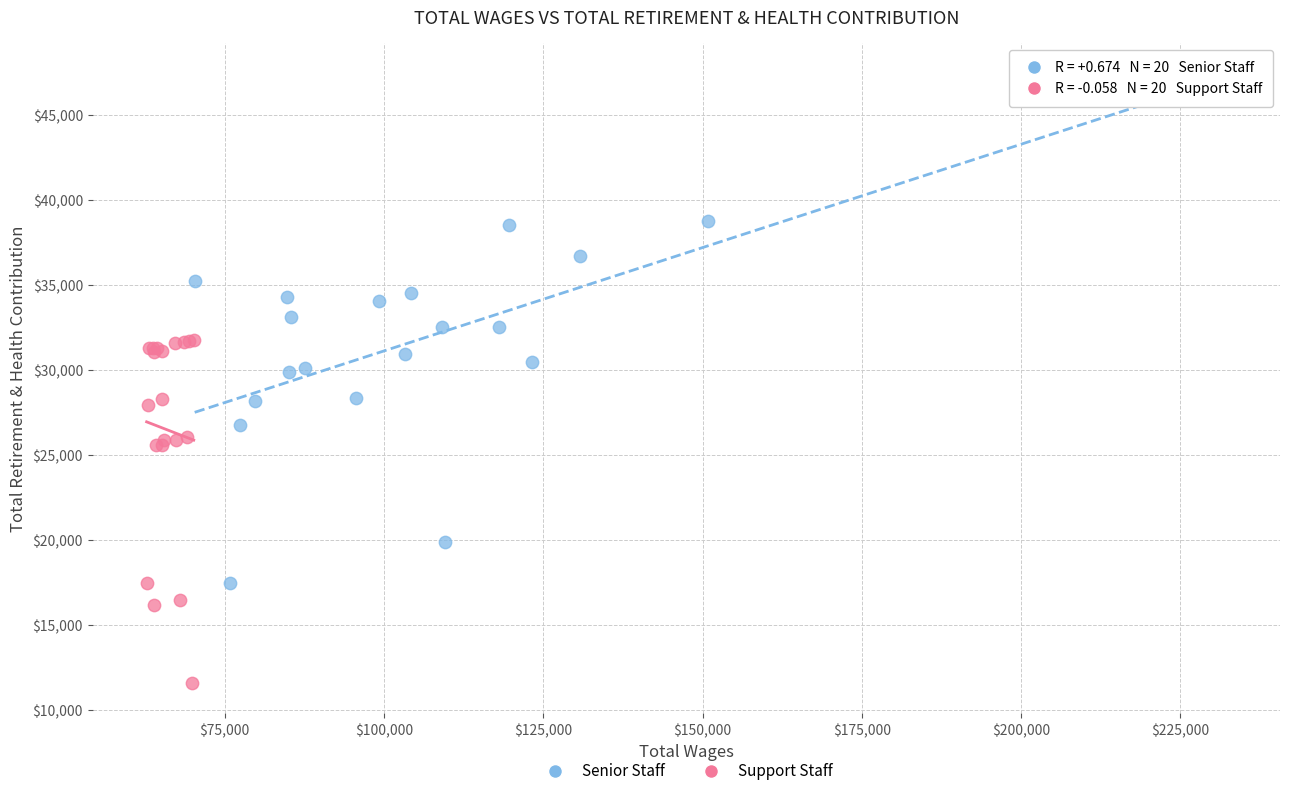

Which series has the widest spread of Y values?

Senior Staff